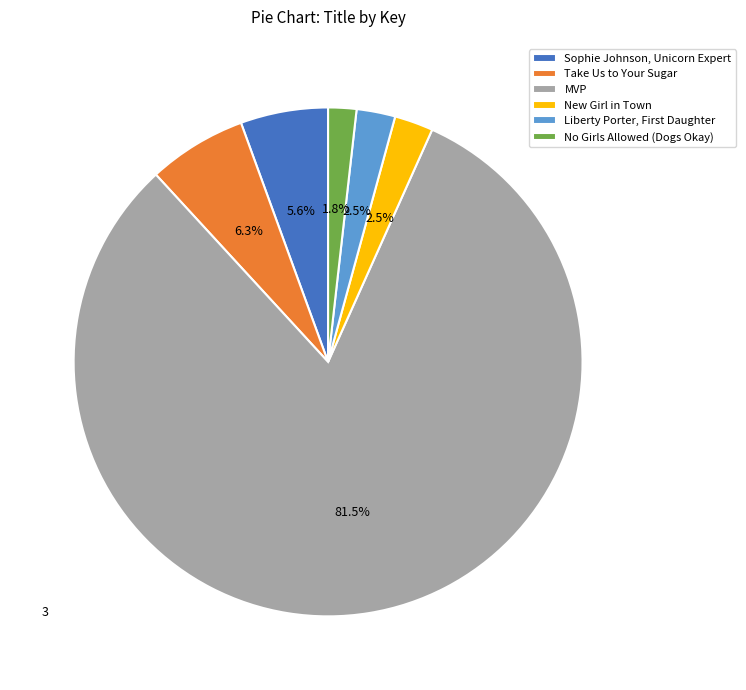

Does MVP represent more than half of the total?

Yes